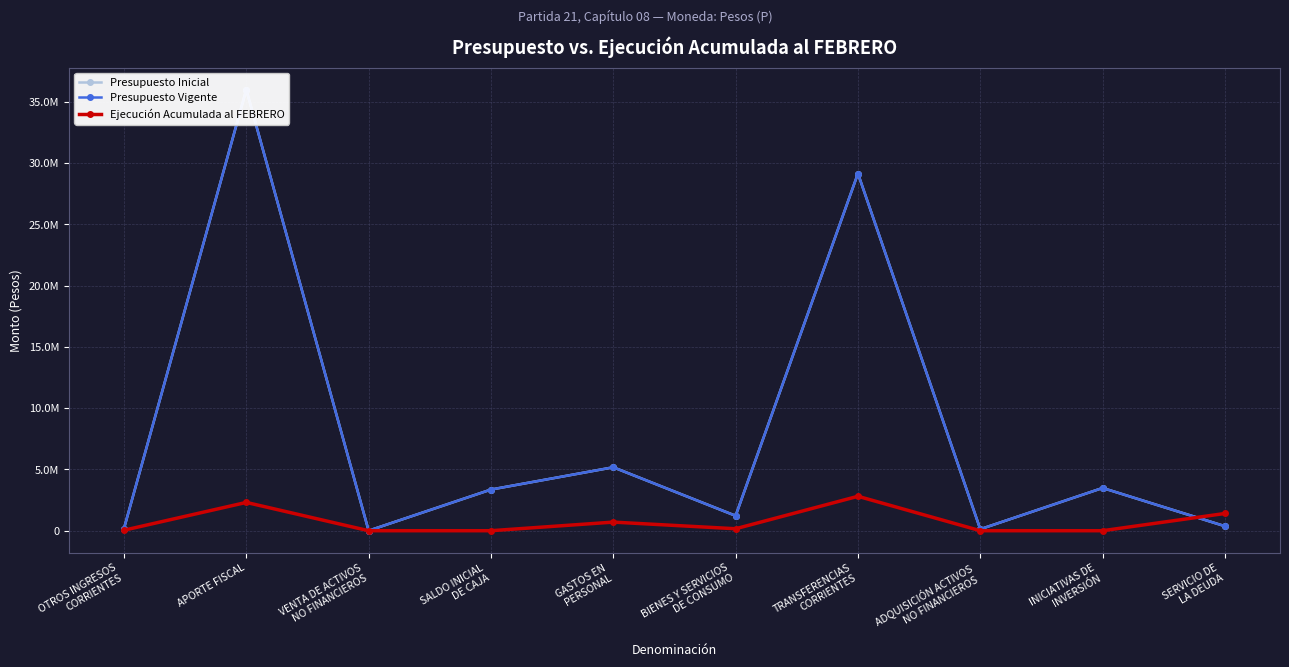

What is the sum of the Presupuesto Inicial values at GASTOS EN
PERSONAL and SALDO INICIAL
DE CAJA?

8536628